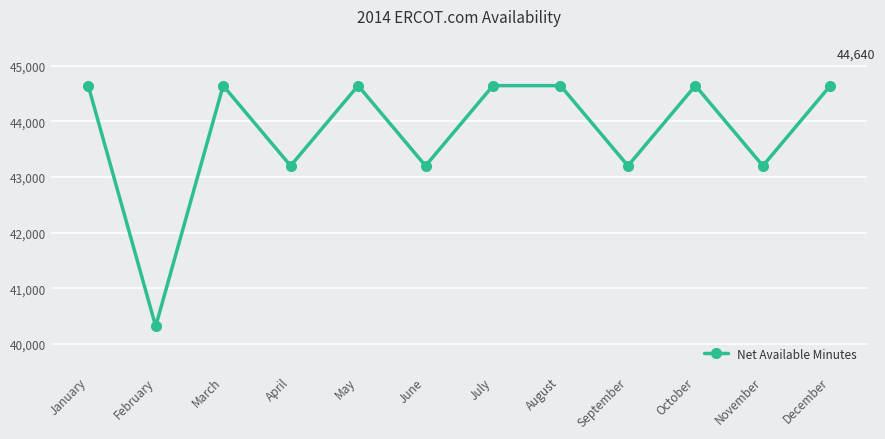

What is the difference between the maximum and minimum values?

4320